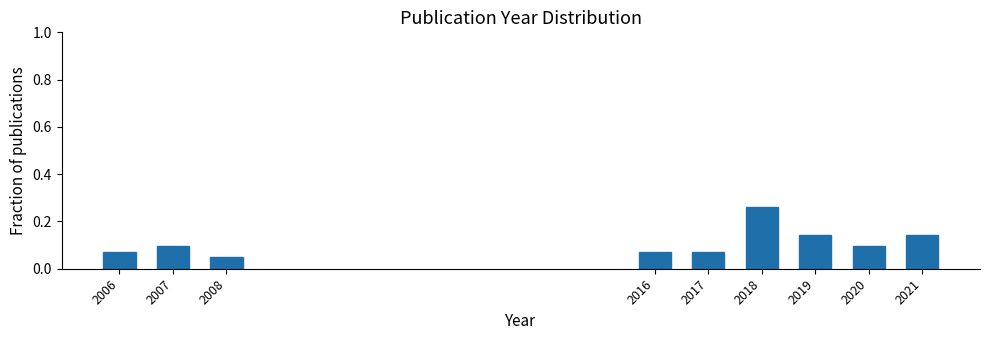

What is the sum of all values?

1.0